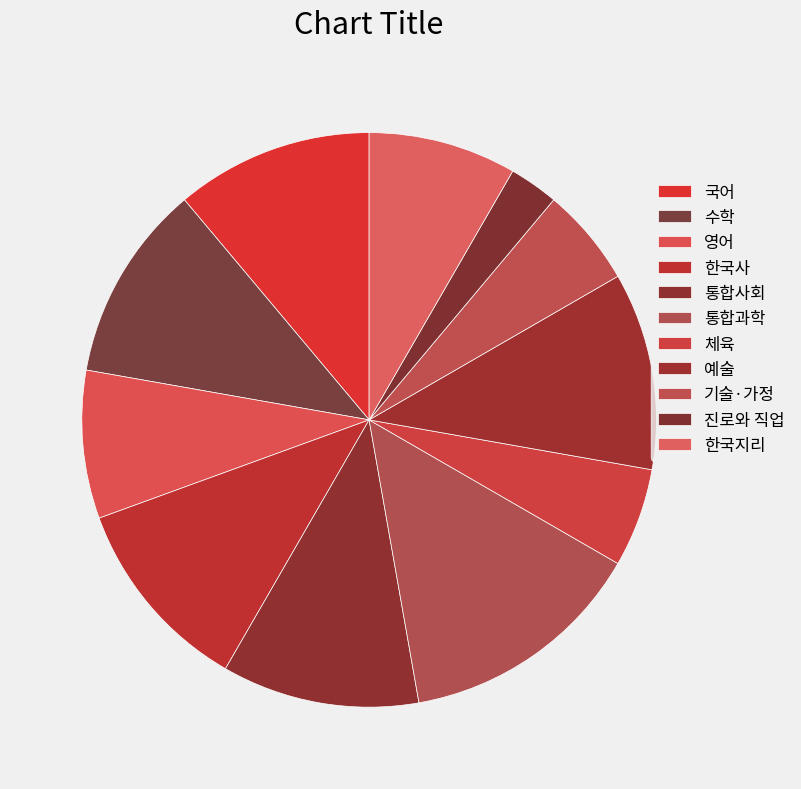

The 수학 slice represents 11% of the pie. True or false?

True